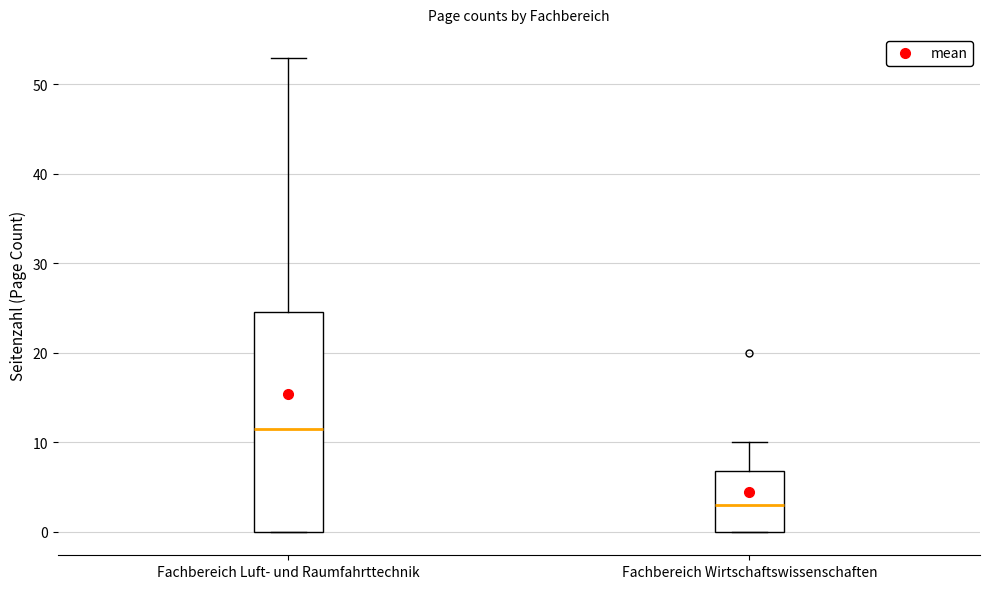

Which box's median line is the highest?

Fachbereich Luft- und Raumfahrttechnik